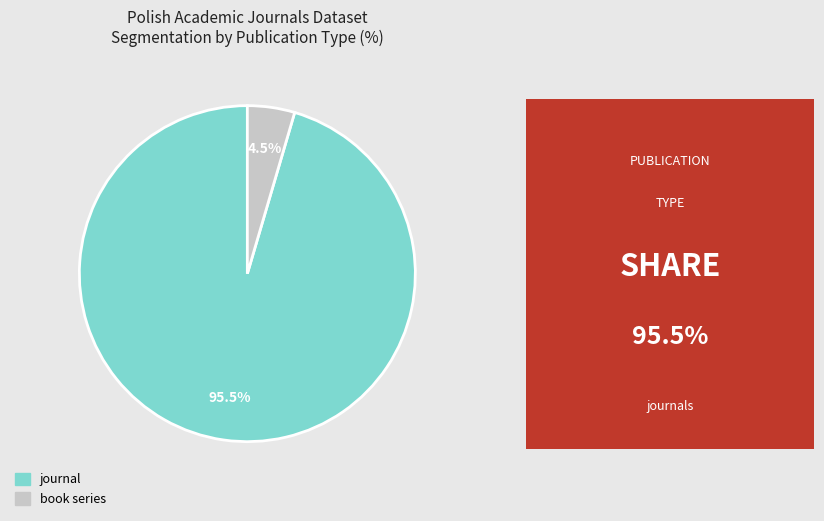

Between journal and book series, which is larger?

journal